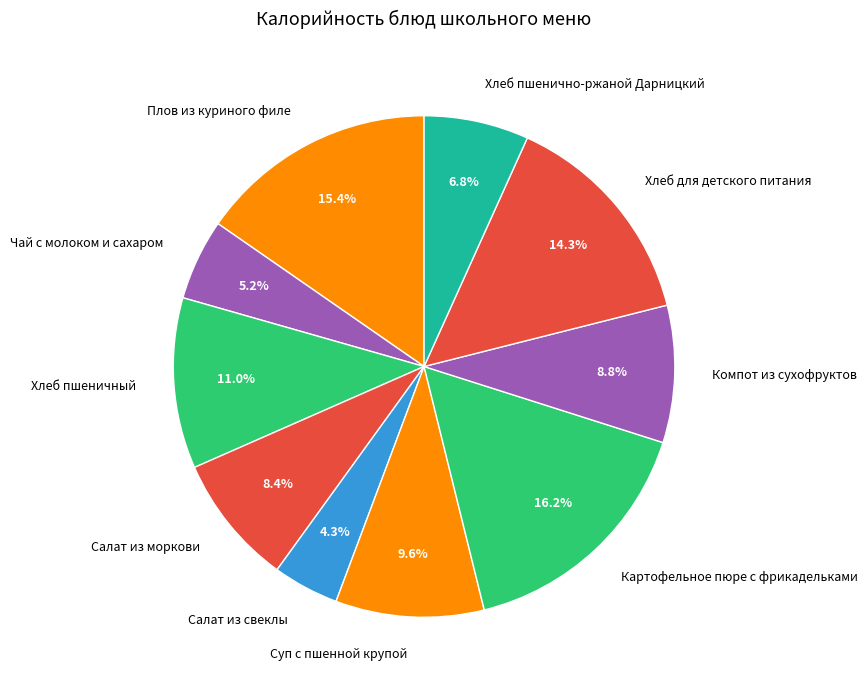

How many segments does this pie chart have?

10